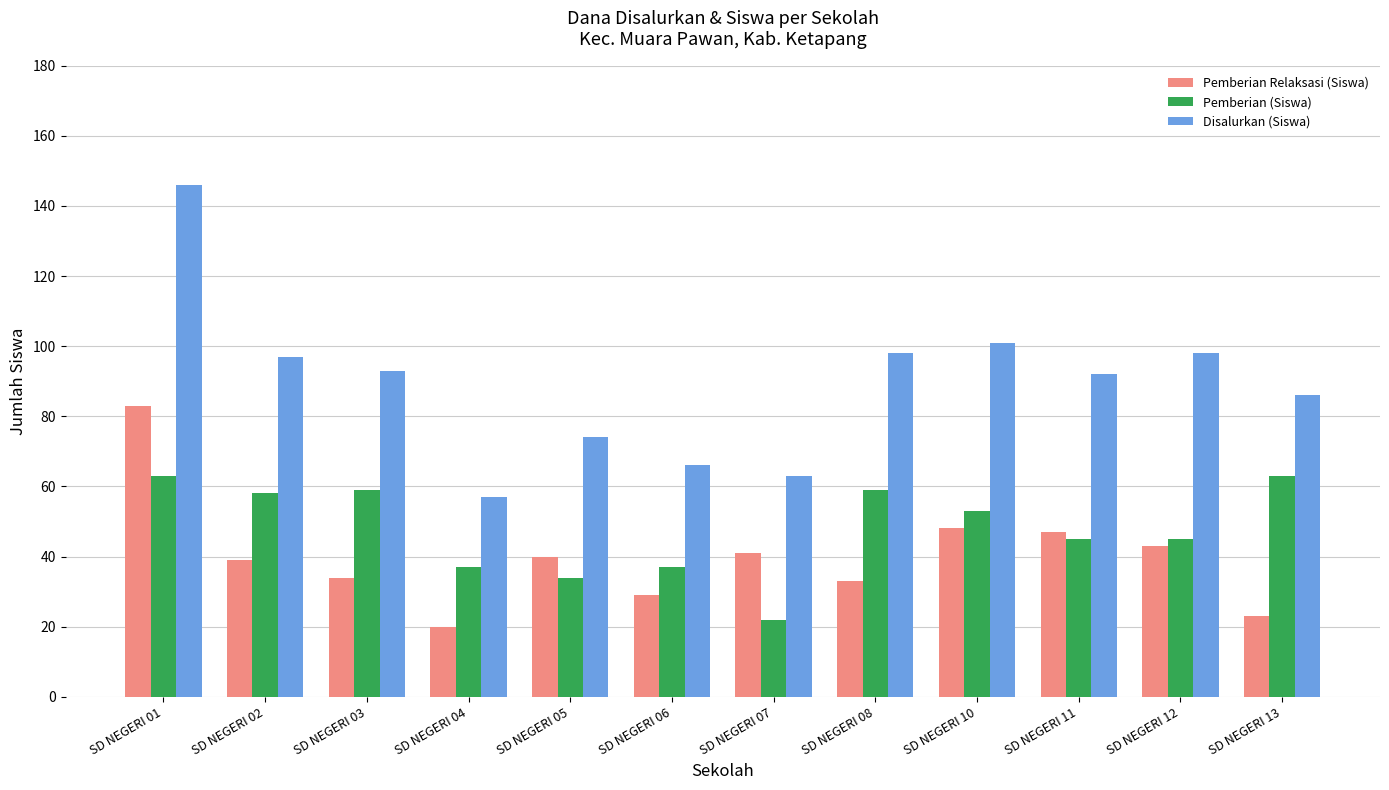

Which series has the widest spread of values?

Disalurkan (Siswa)